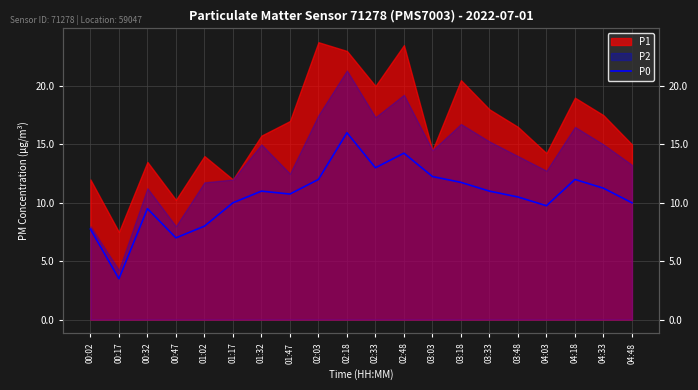

How many lines are shown in the chart?

1